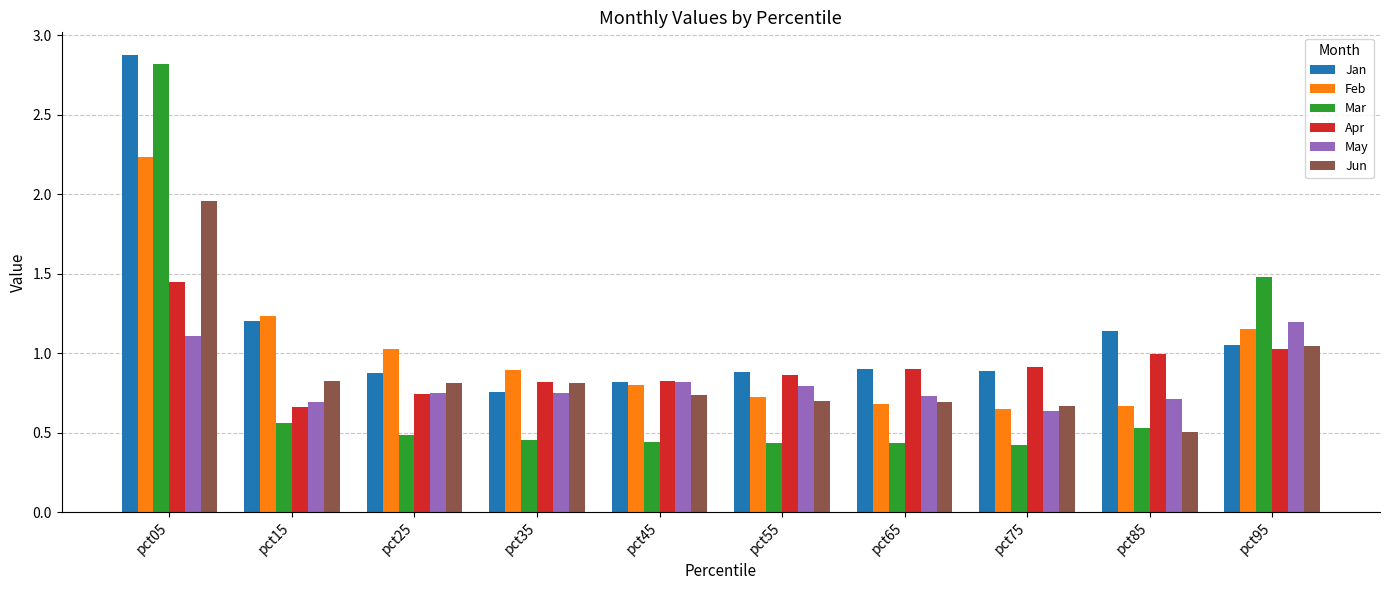

The value of Feb at pct65 is 0.7. True or false?

True